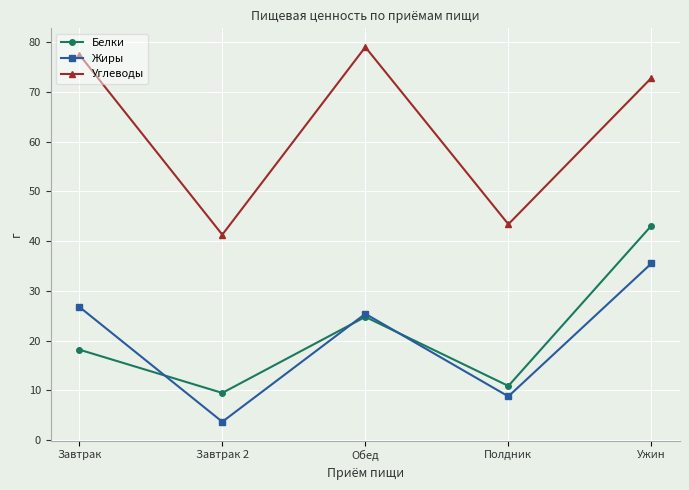

True or false: Белки and Углеводы intersect in this chart.

False